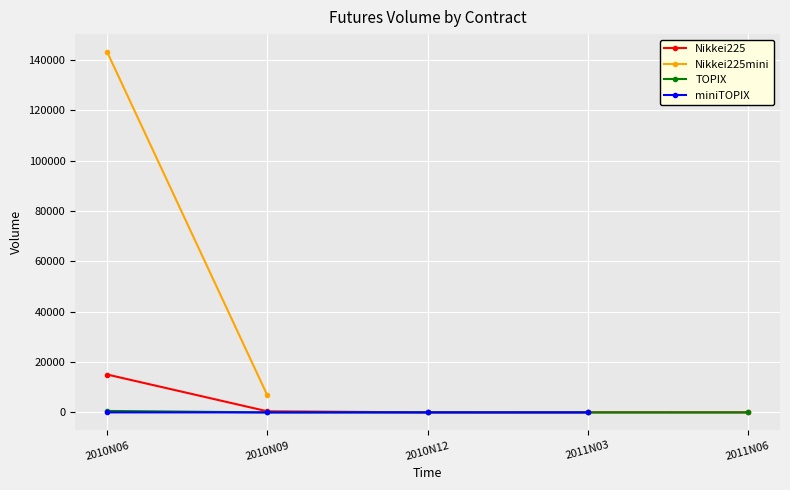

Is it true that TOPIX equals 220 at 2010N06?

False